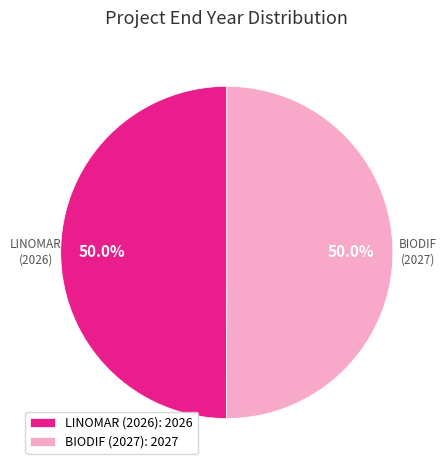

Approximately how many times larger is the value at BIODIF (2027): 2027 compared to LINOMAR (2026): 2026?

1.0